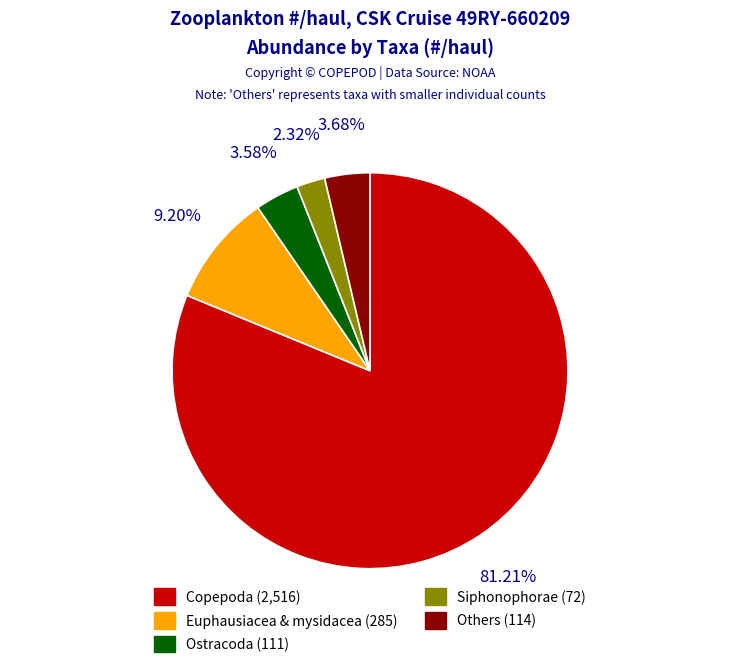

Count the number of slices in the pie.

5